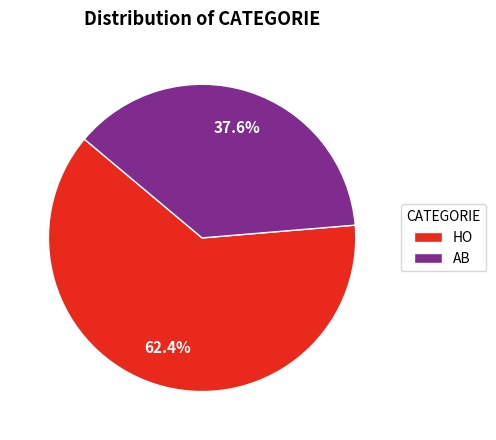

Combined, do AB and HO account for over 50%?

Yes